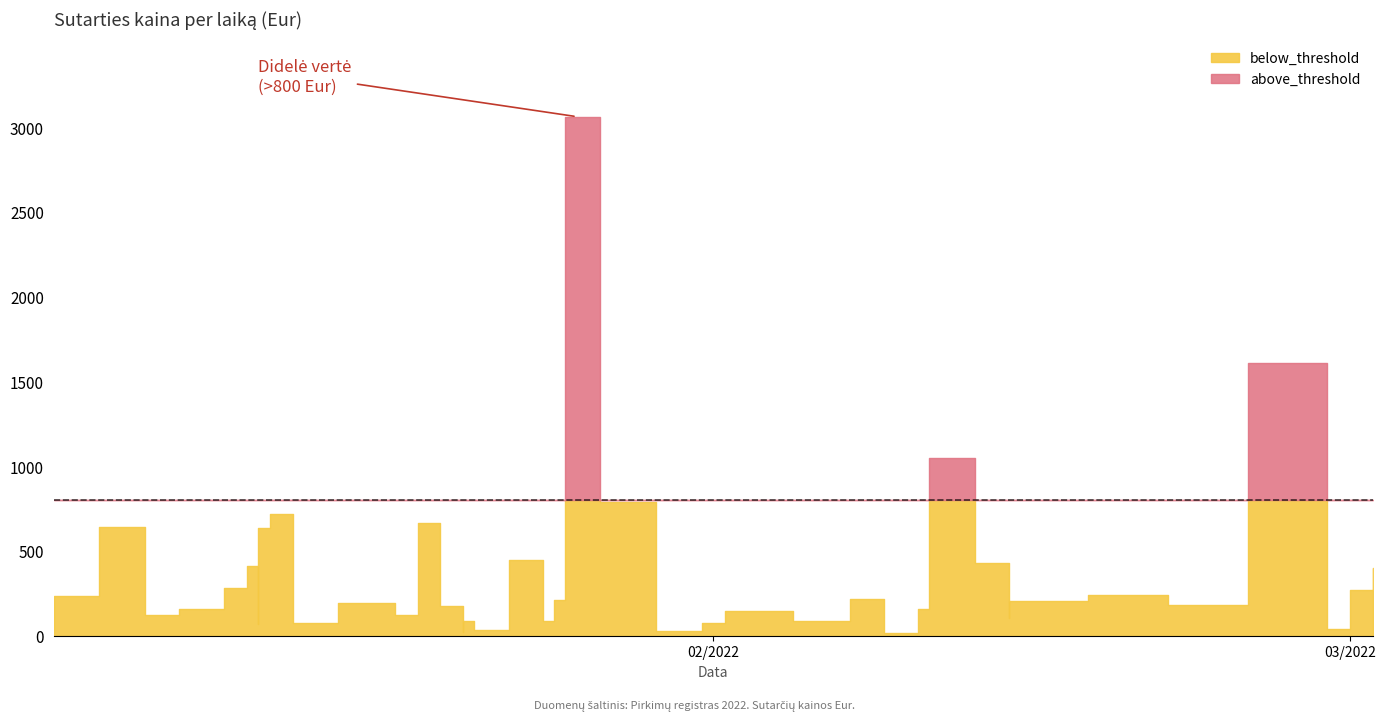

What is the difference between the below_threshold values at 2022-01-22 and 2022-01-25?

177.9